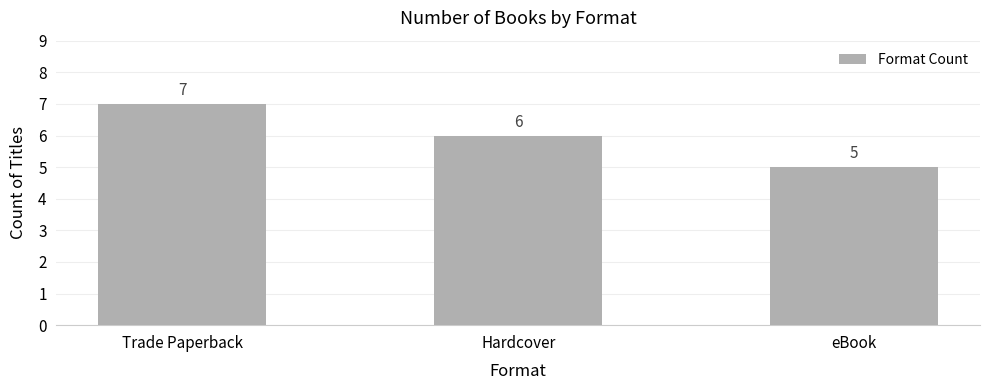

Rank the categories by value from highest to lowest.

Trade Paperback, Hardcover, eBook